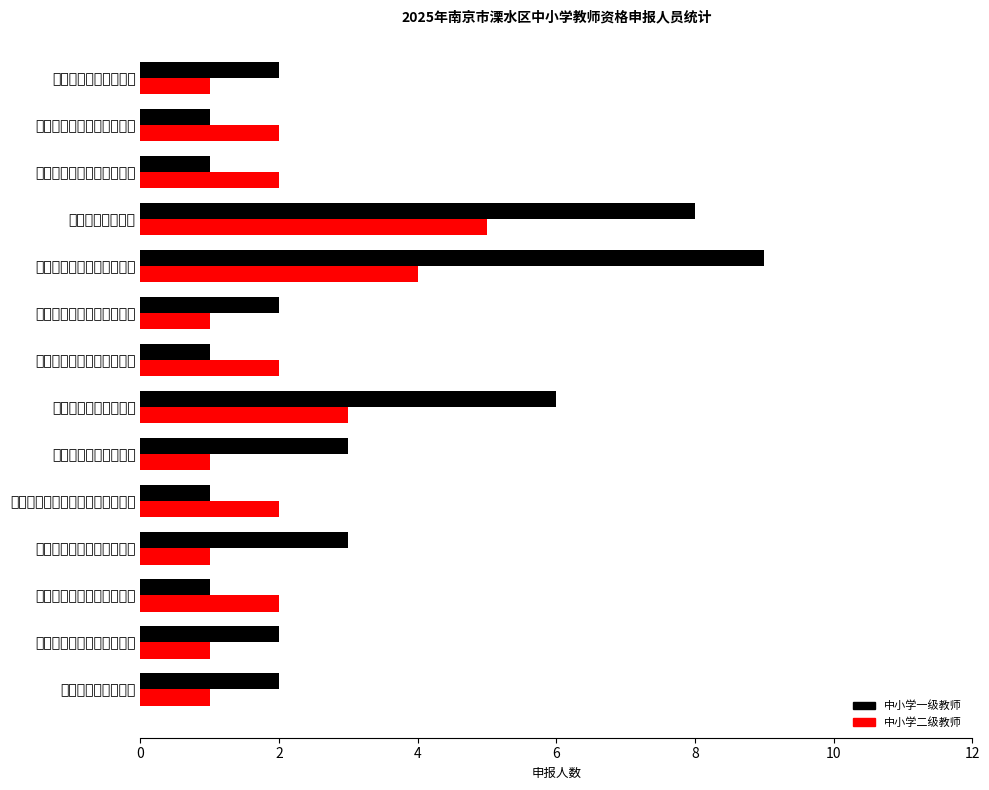

Which series has the largest range (max minus min)?

中小学一级教师